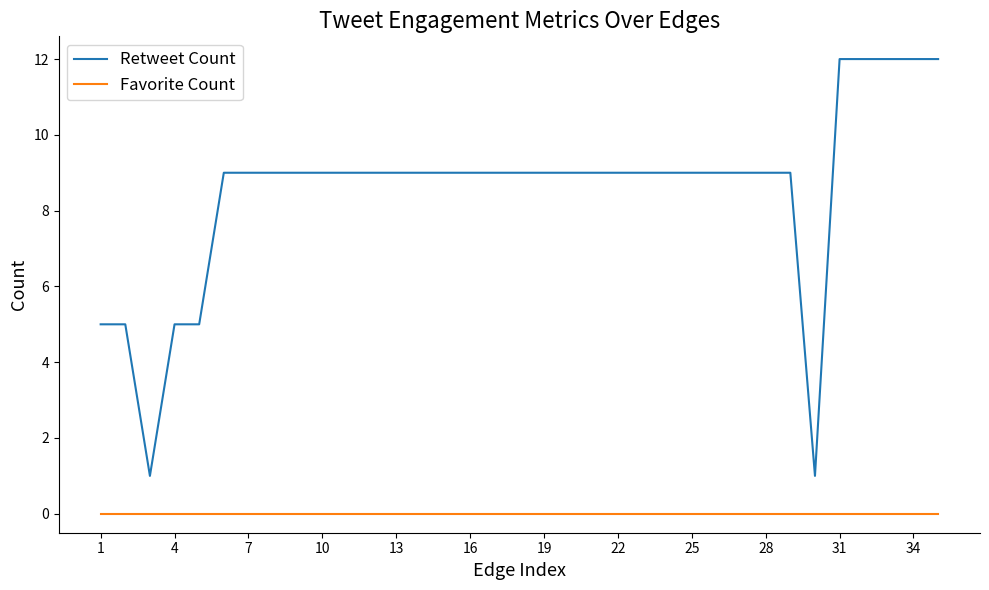

List the series in order of their overall mean, highest first.

Retweet Count, Favorite Count